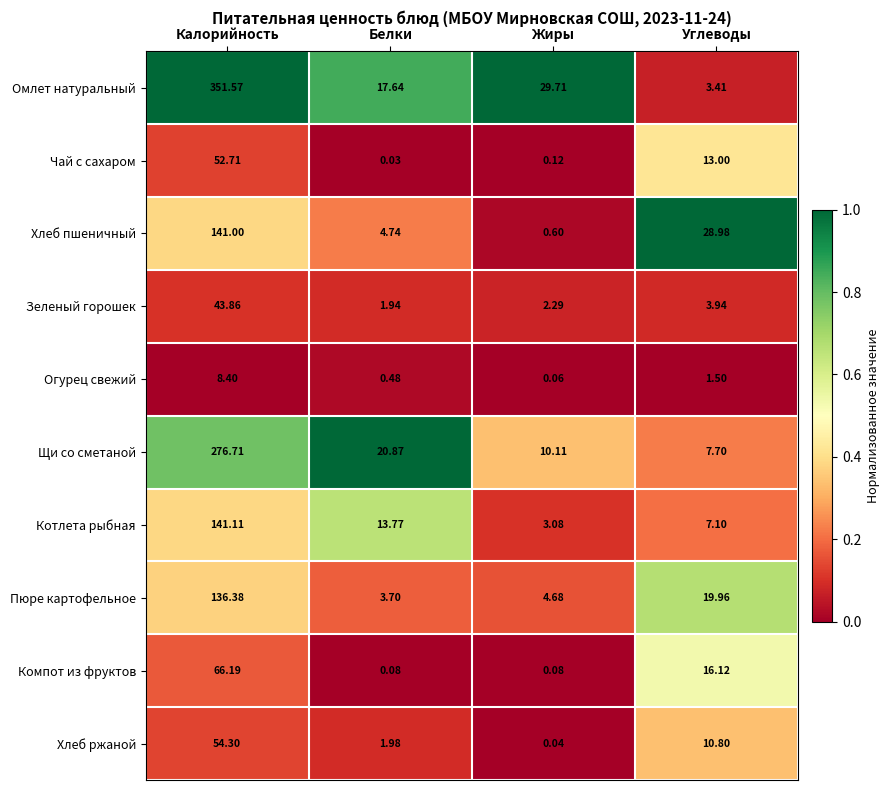

At which category is the sum across all series the highest?

Калорийность